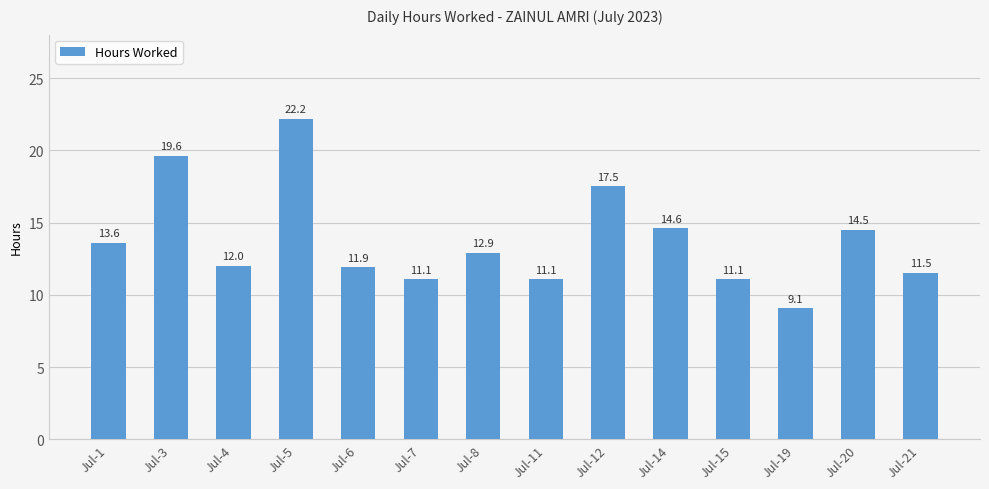

At which category does the chart reach its peak across all series?

Jul-5